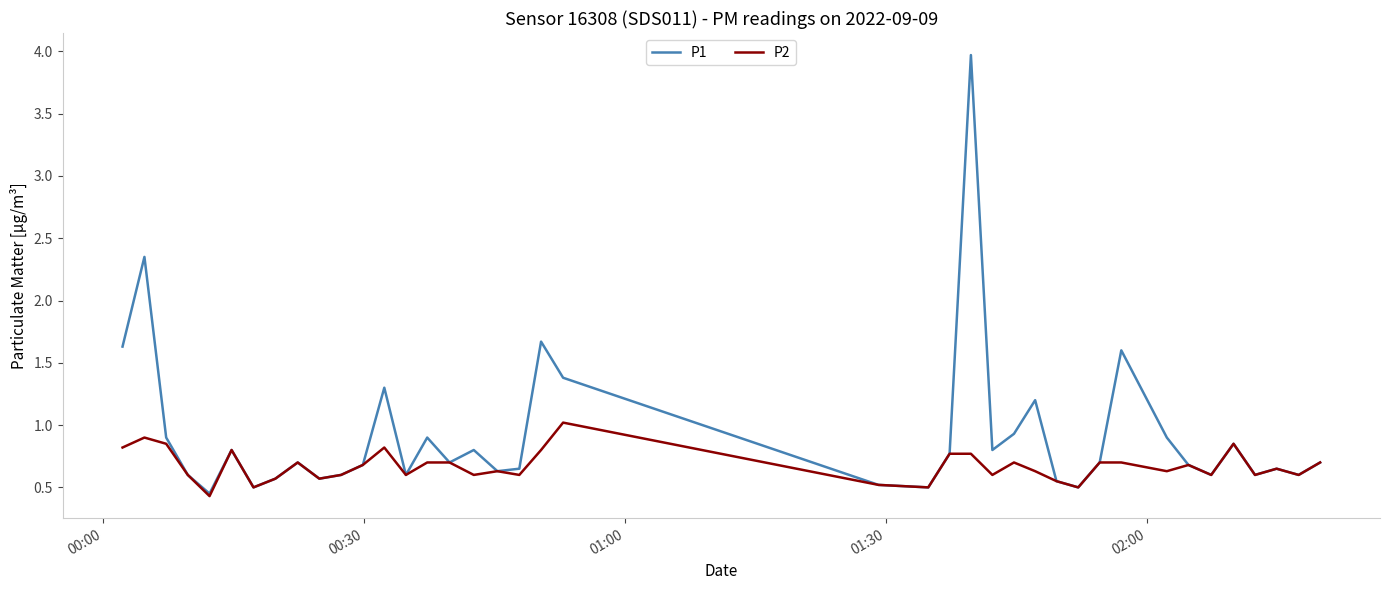

List the series in order of their overall mean, highest first.

P1, P2